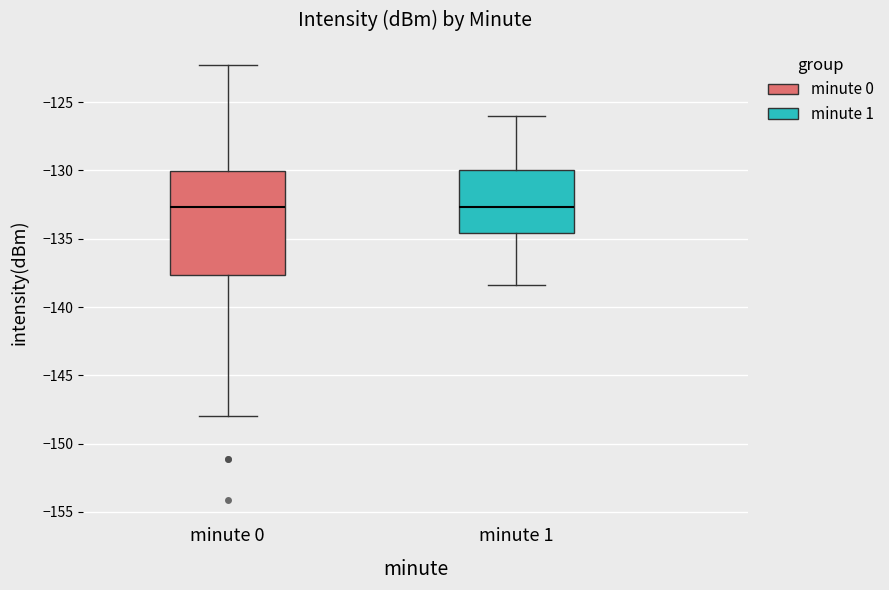

Comparing the boxes themselves (not the whiskers), which one is the tallest?

minute 0